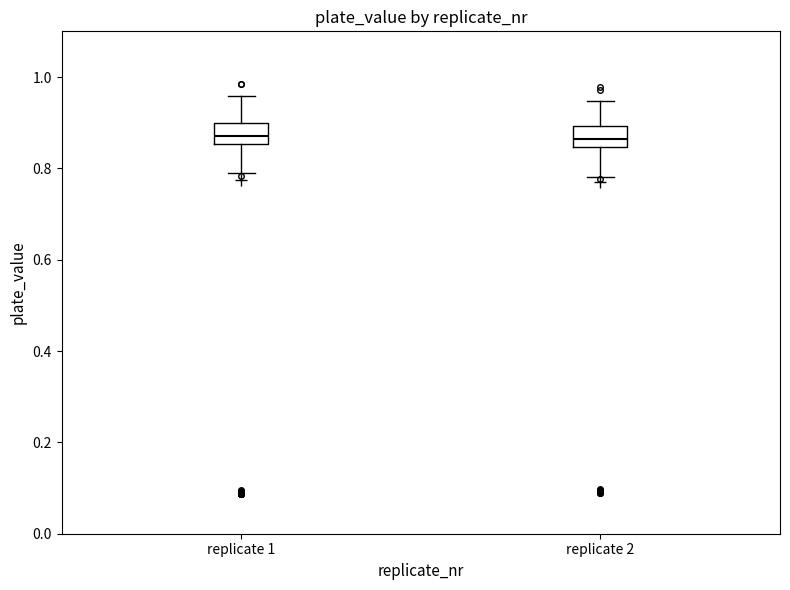

Where does the median line of the box for replicate 2 sit on the y-axis? The values are not printed on the chart, so give them approximately, as read against the axis.

0.86